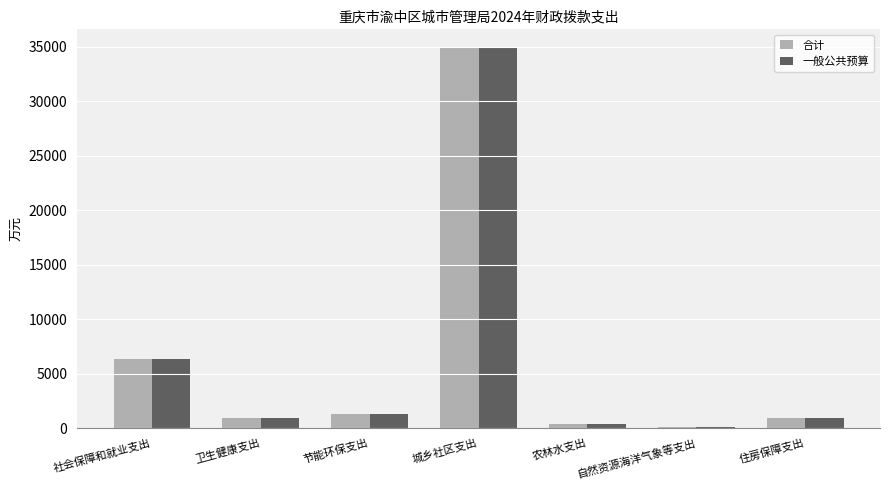

Where is 合计 nearest to the value 17461?

社会保障和就业支出